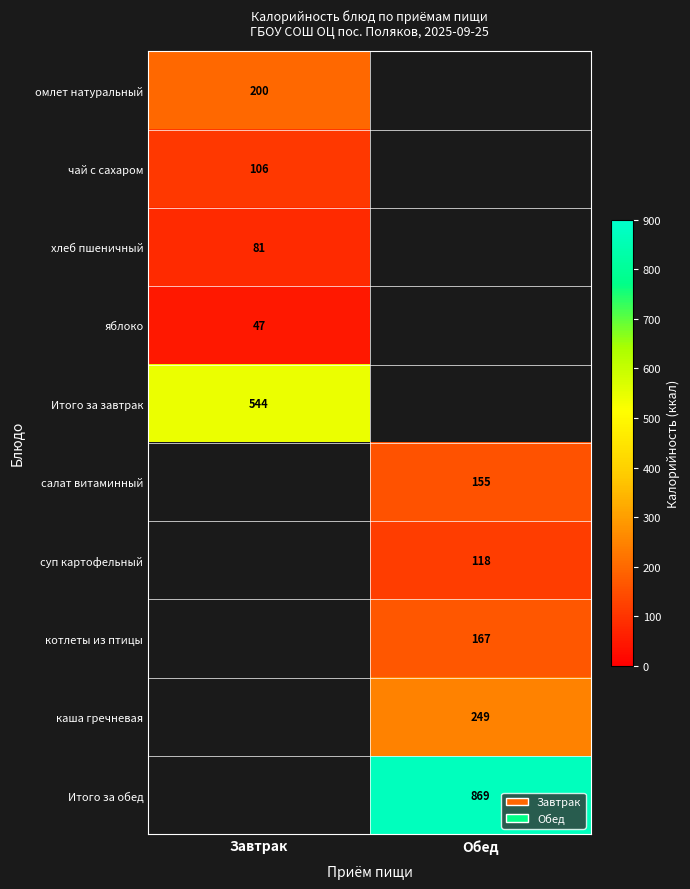

The value of Итого за завтрак at Завтрак is 544. True or false?

True